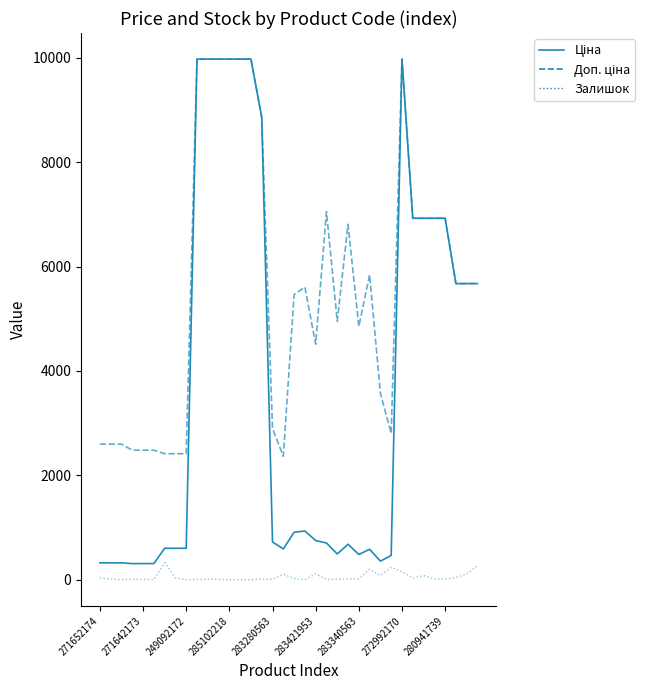

What is the greatest value displayed?

9975.0